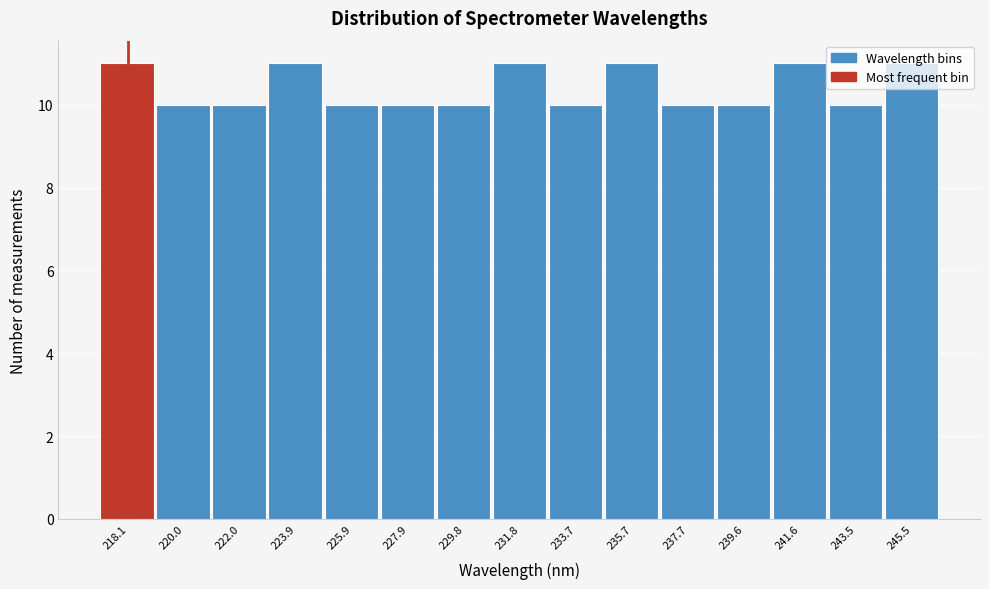

The value at 223.9 is 18. True or false?

False